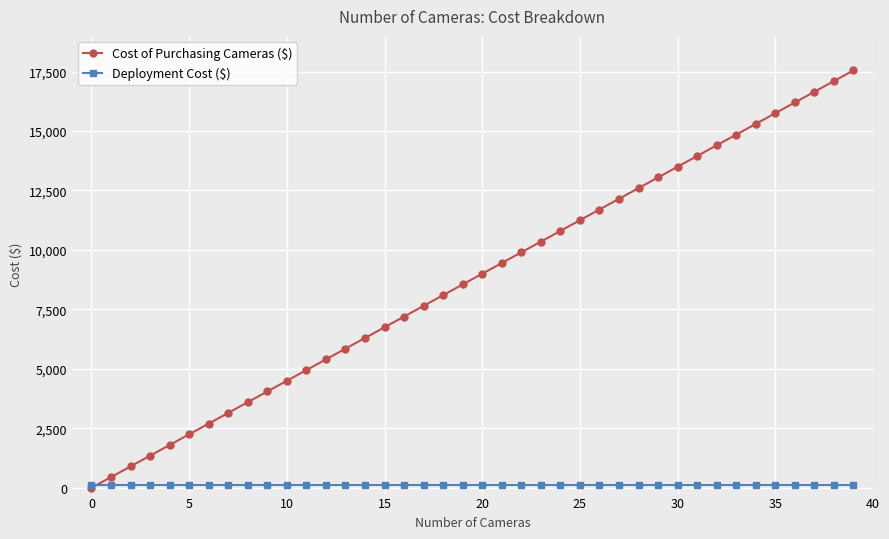

Which series has the largest total across all categories?

Cost of Purchasing Cameras ($)